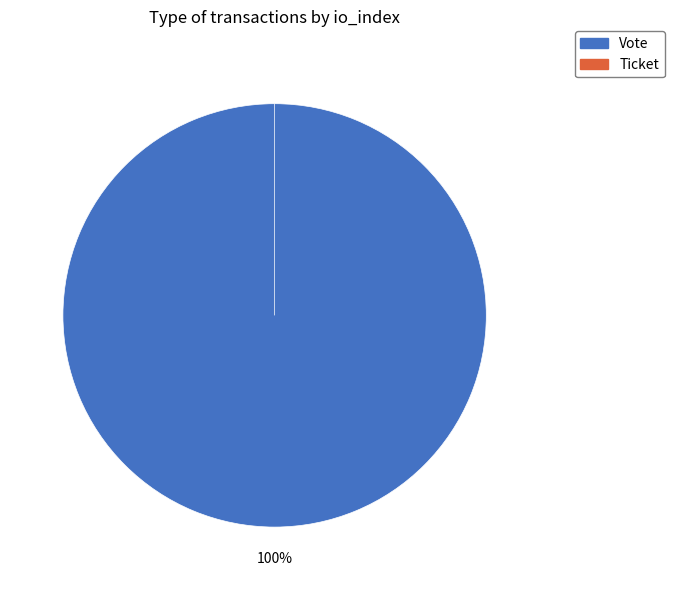

What is the largest slice in the pie chart?

Vote